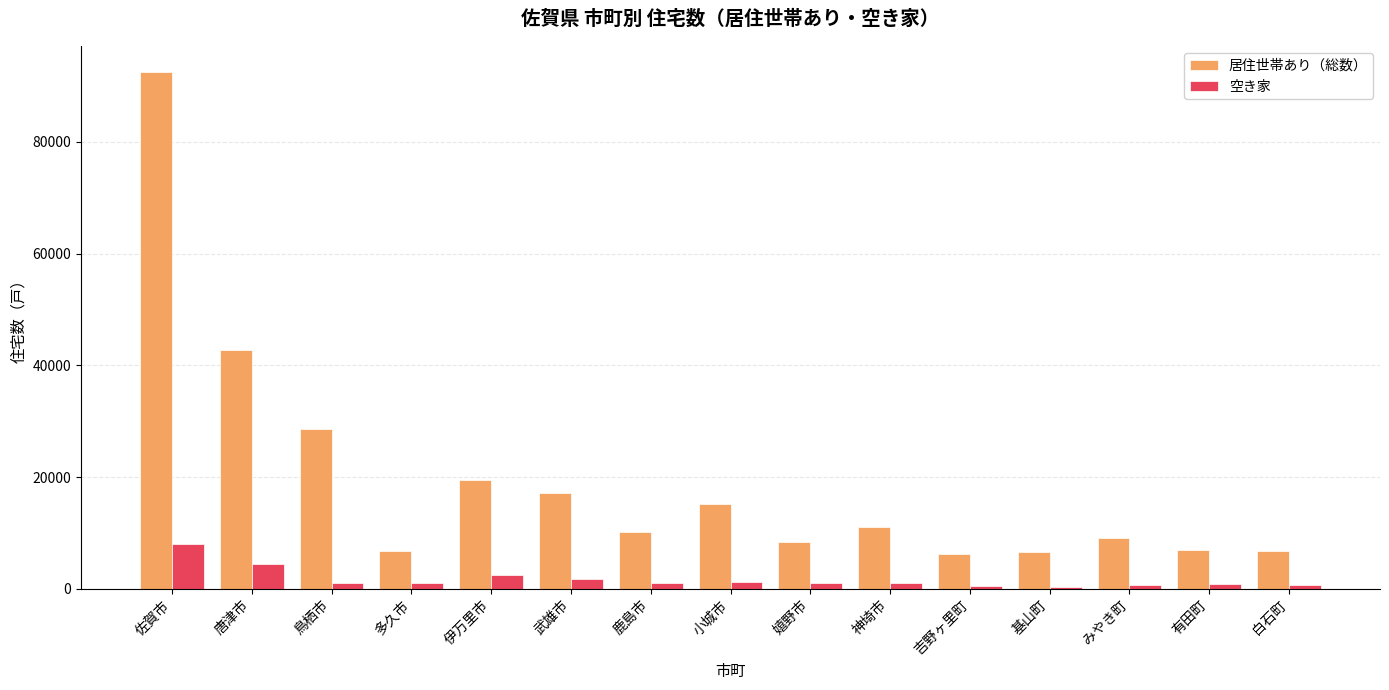

Count the number of categories in the chart.

15